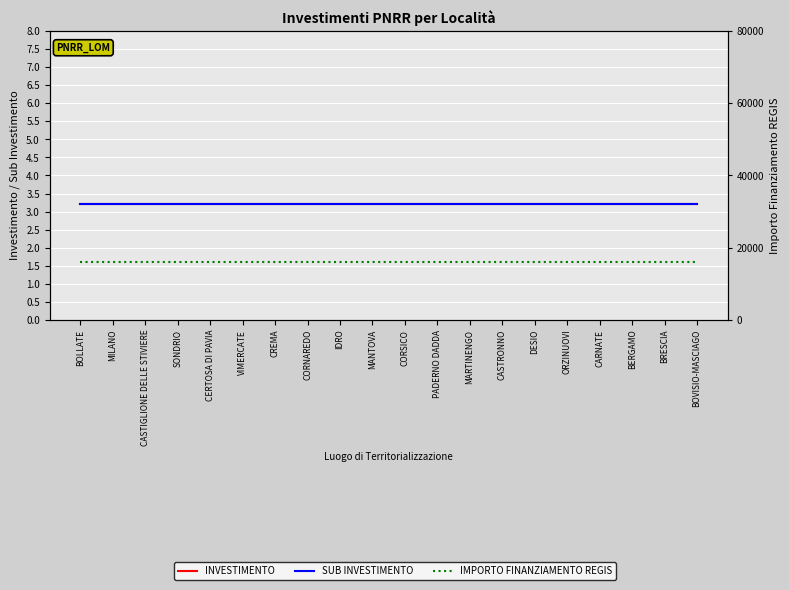

What is the greatest value displayed?

16000.0